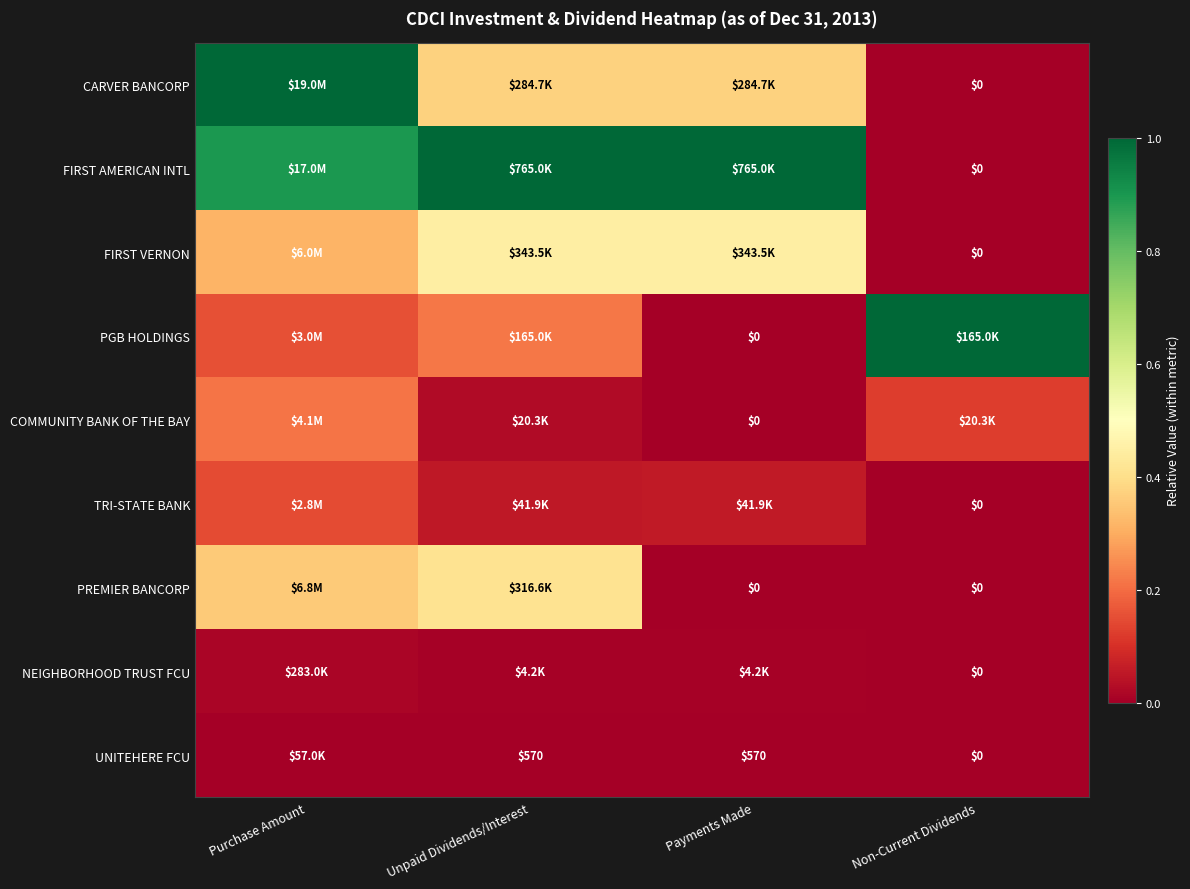

Is it true that FIRST VERNON equals 0.4 at Unpaid Dividends/Interest?

True